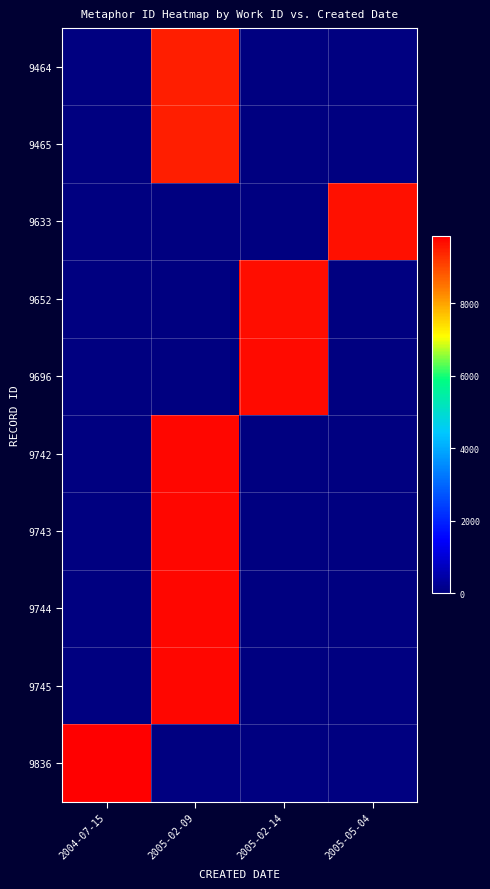

At 2005-05-04, list the series in order from largest to smallest.

9633, 9464, 9465, 9652, 9696, 9742, 9743, 9744, 9745, 9836